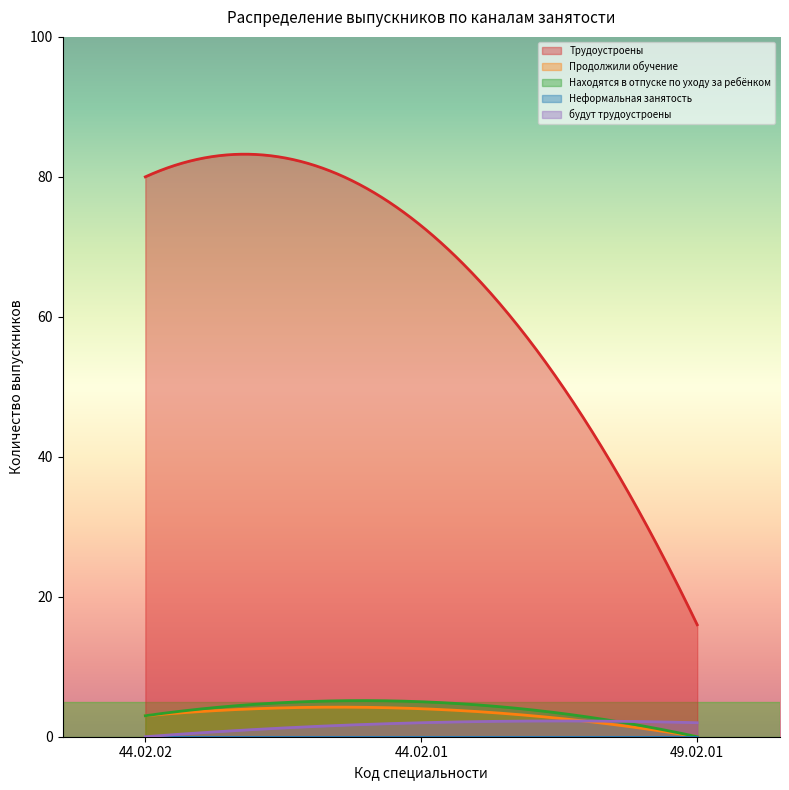

Reading left to right, list all the values displayed in this chart.

Трудоустроены: 80	73	16
Продолжили обучение: 3	4	0
Находятся в отпуске по уходу за ребёнком: 3	5	0
Неформальная занятость: 0	0	0
будут трудоустроены: 0	2	2